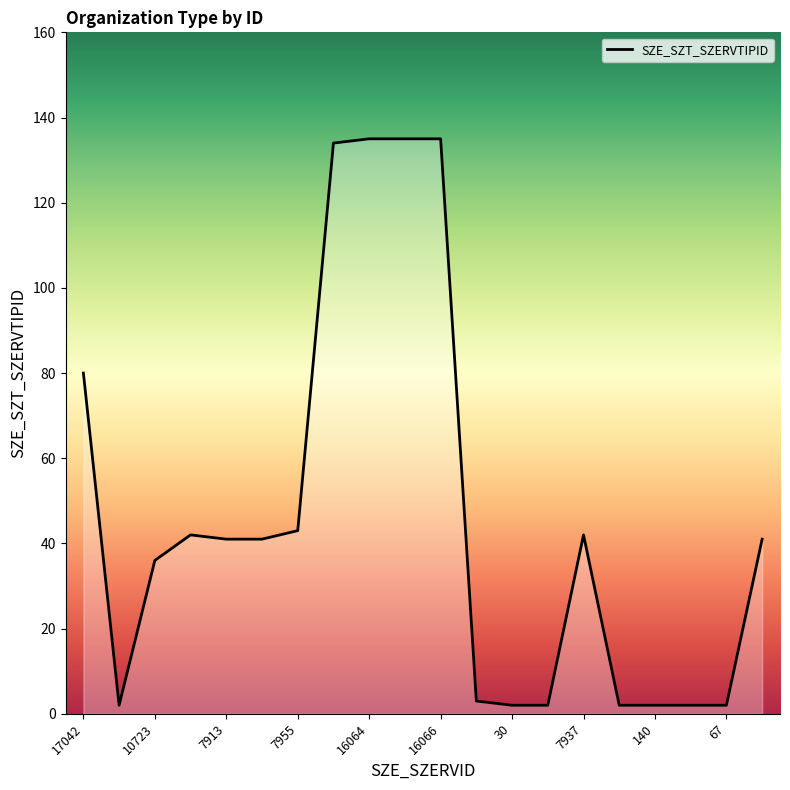

What is the greatest value displayed?

135